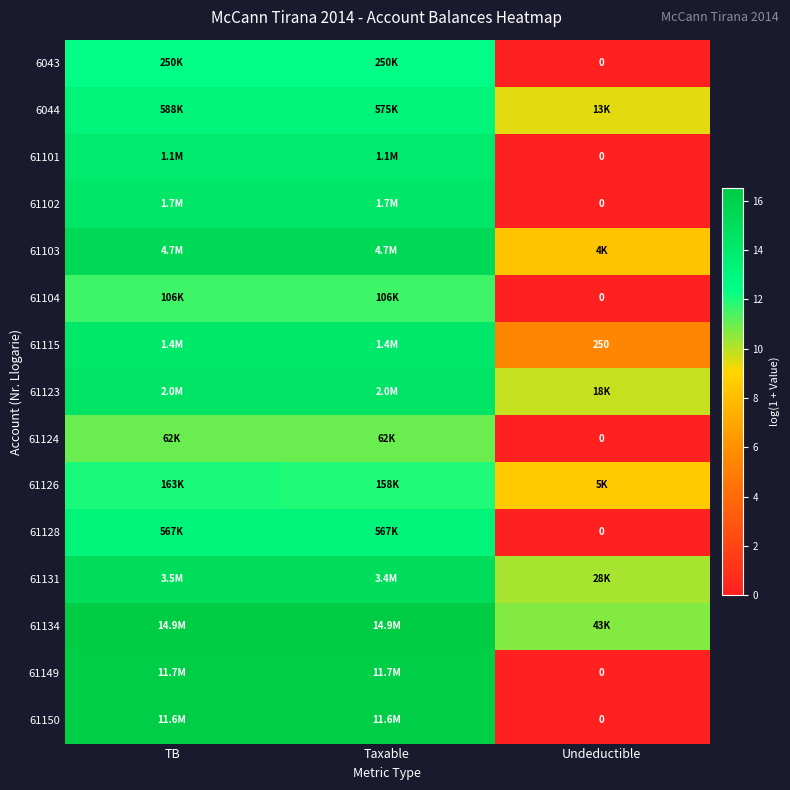

Which label corresponds to the smallest value in the chart?

Undeductible